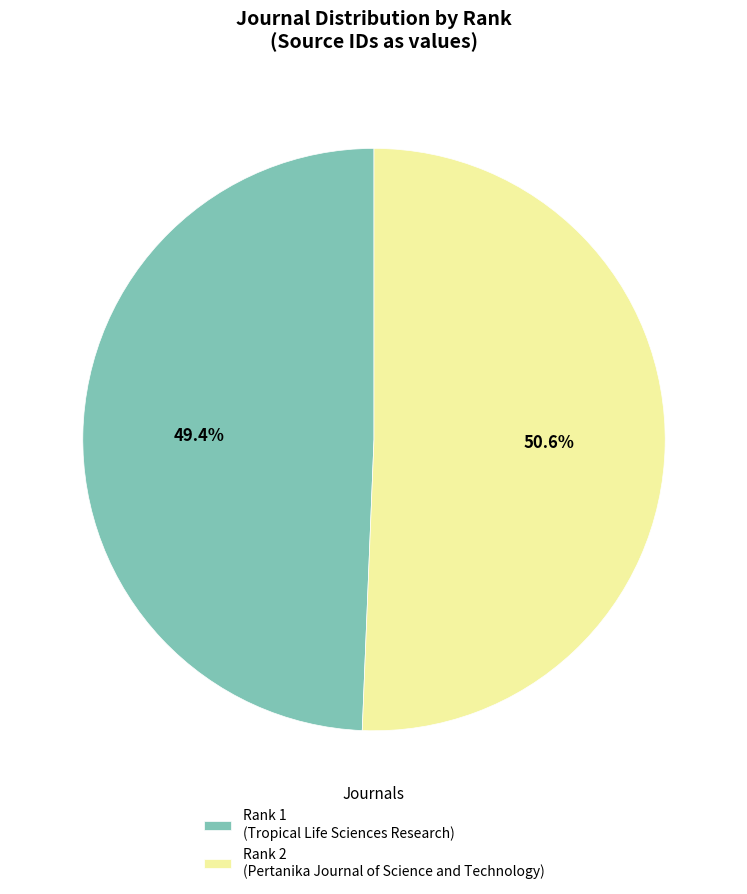

What is the ratio of the value at Rank 2 (Pertanika Journal of Science and Technology) to the value at Rank 1 (Tropical Life Sciences Research)?

1.0